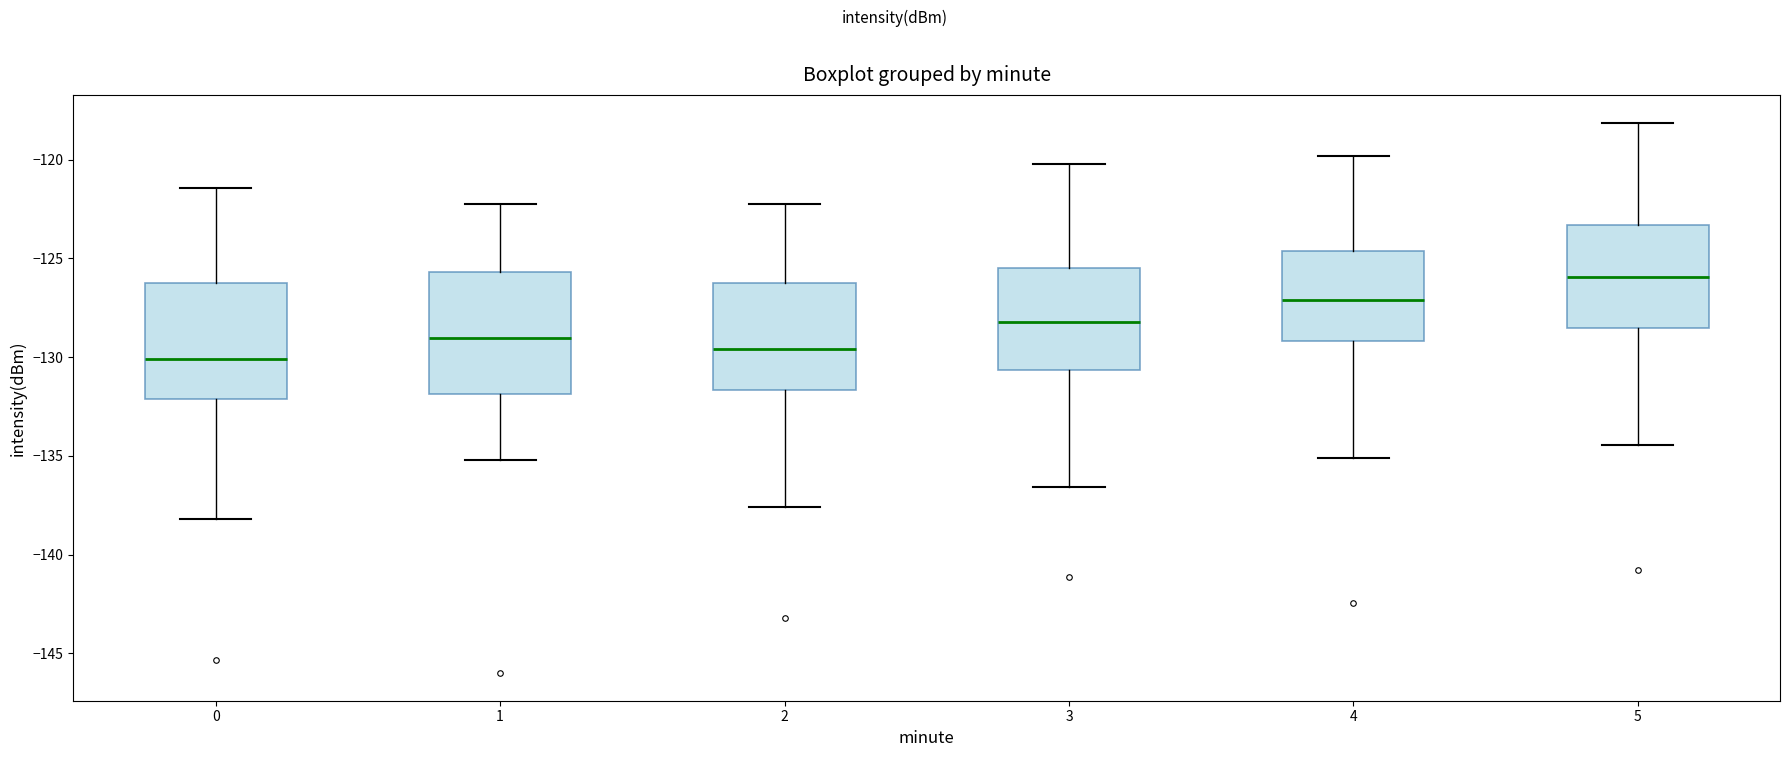

Which box's median line is the highest?

5